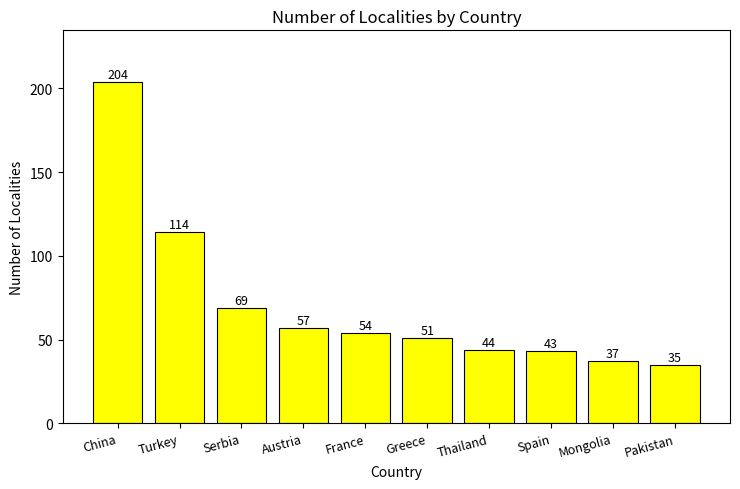

Reading left to right, transcribe all the data shown in this chart.

China=204	Turkey=114	Serbia=69	Austria=57	France=54	Greece=51	Thailand=44	Spain=43	Mongolia=37	Pakistan=35